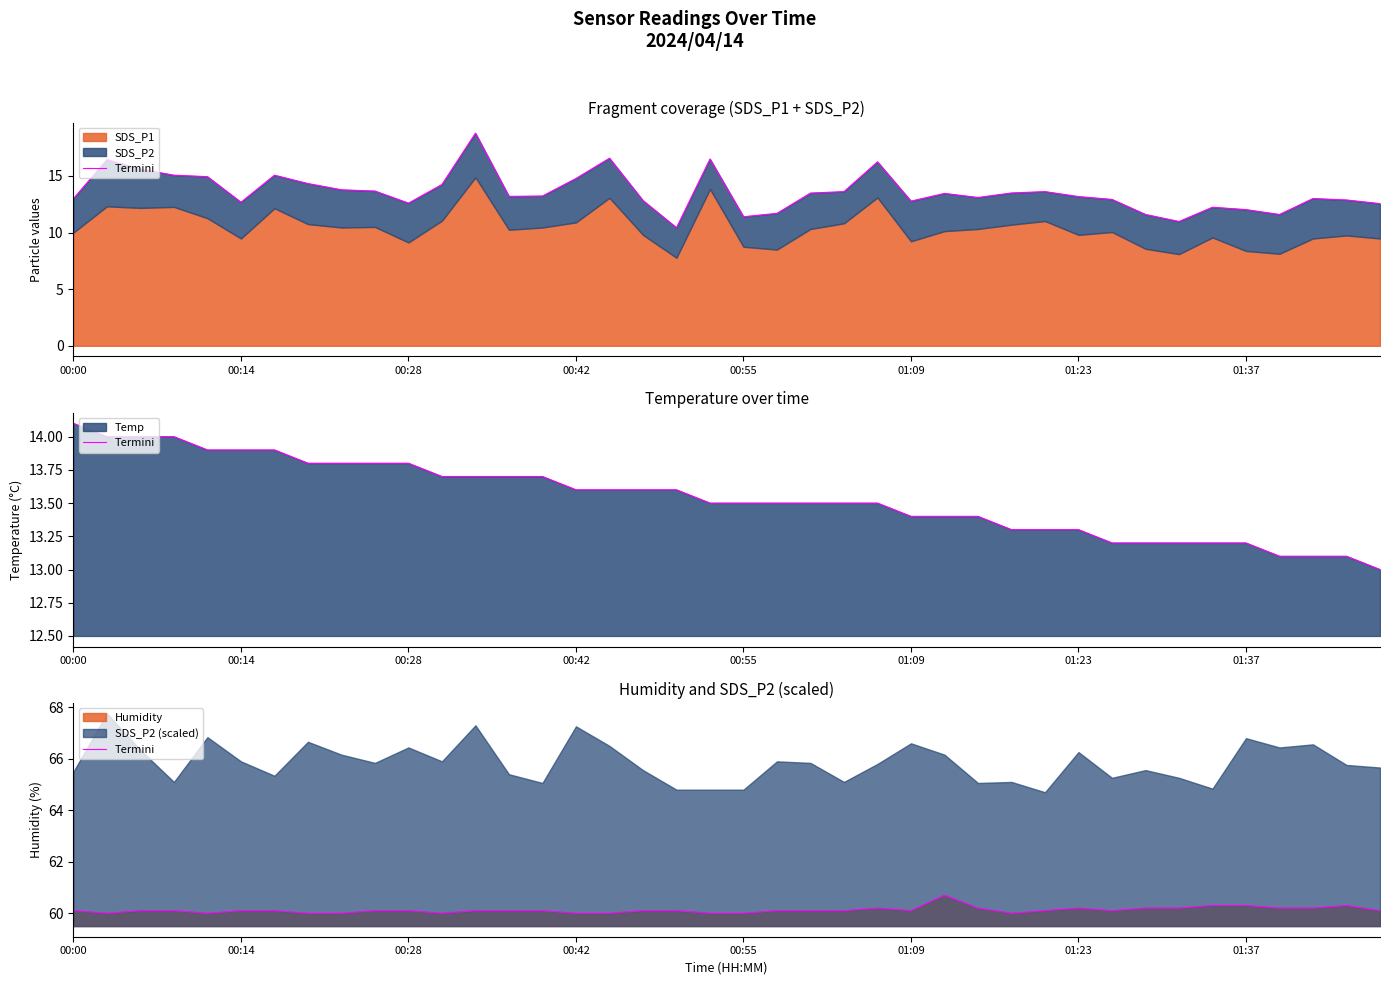

What is the average value?

60.1